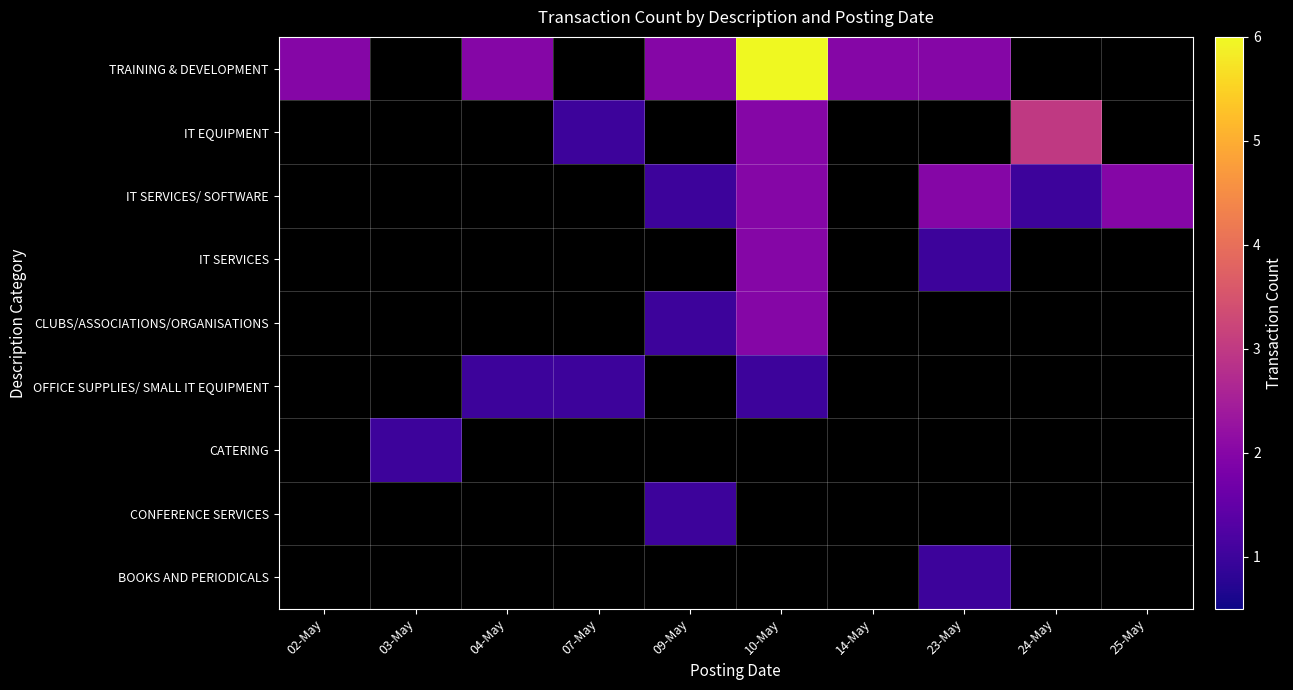

Which label corresponds to the largest value in the chart?

10-May